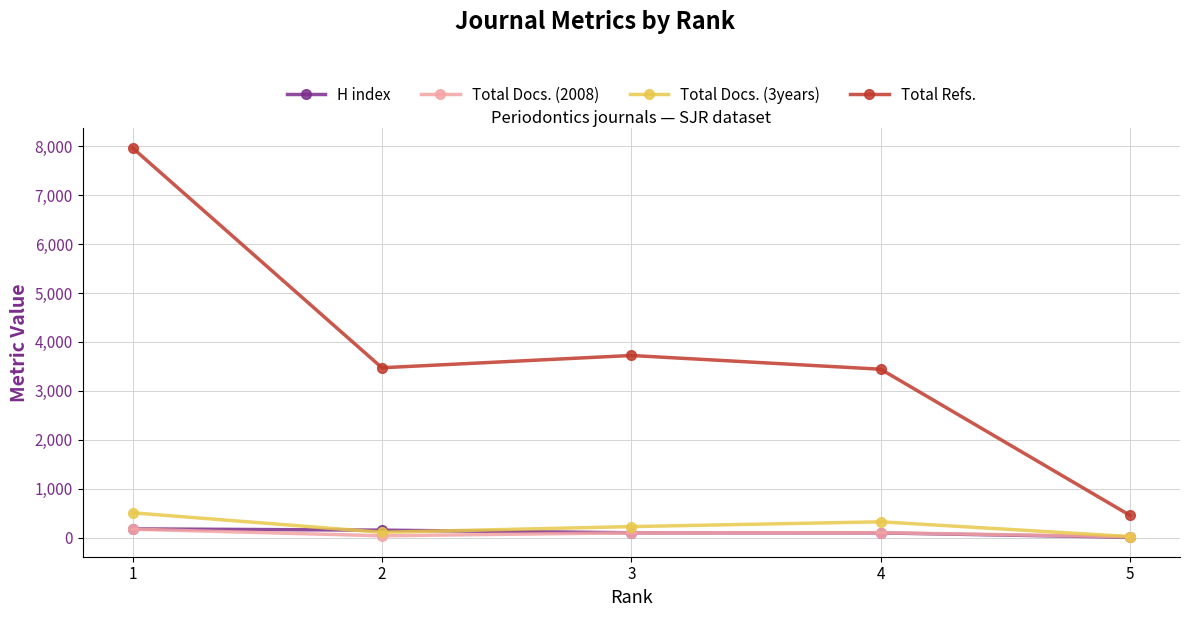

What is the value of the Total Docs. (3years) point at the 5th from the left?

20